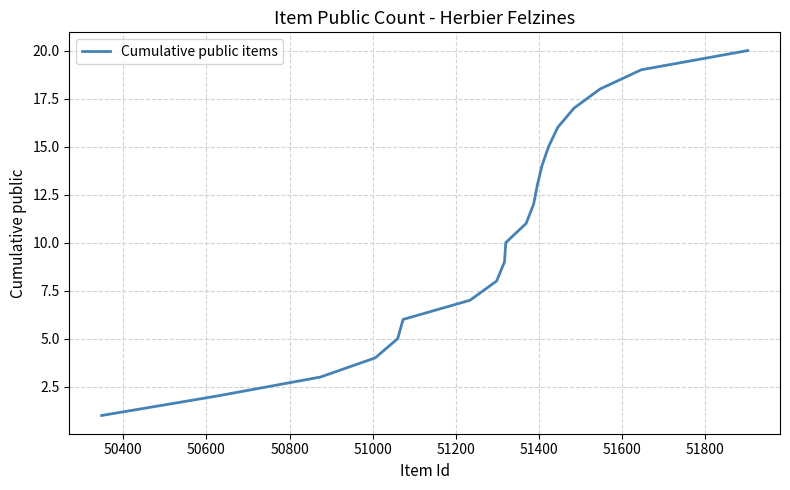

What is the difference between the maximum and minimum values?

19